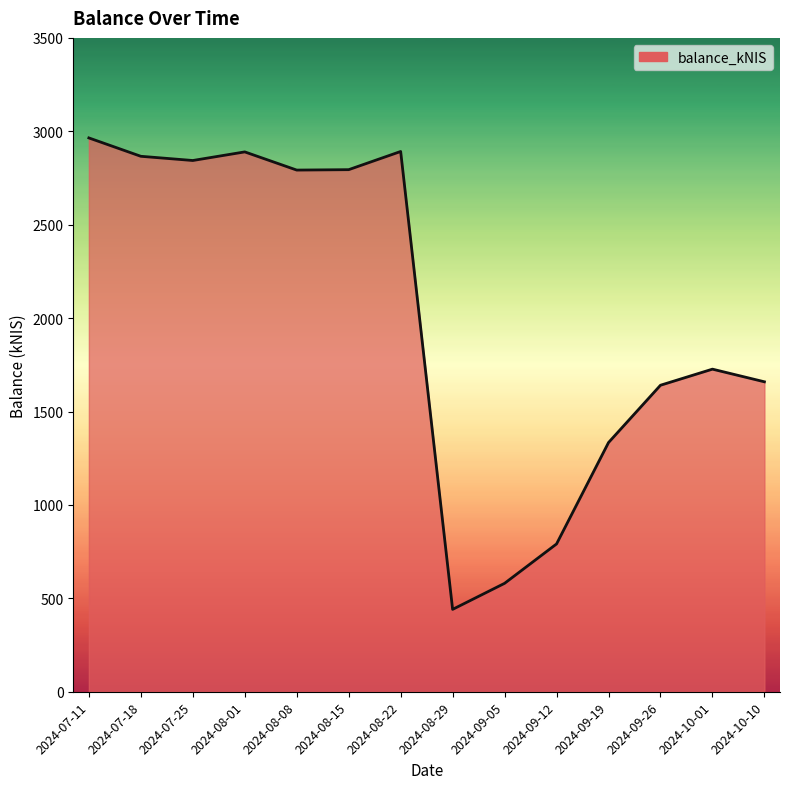

How many values exceed 2792?

7